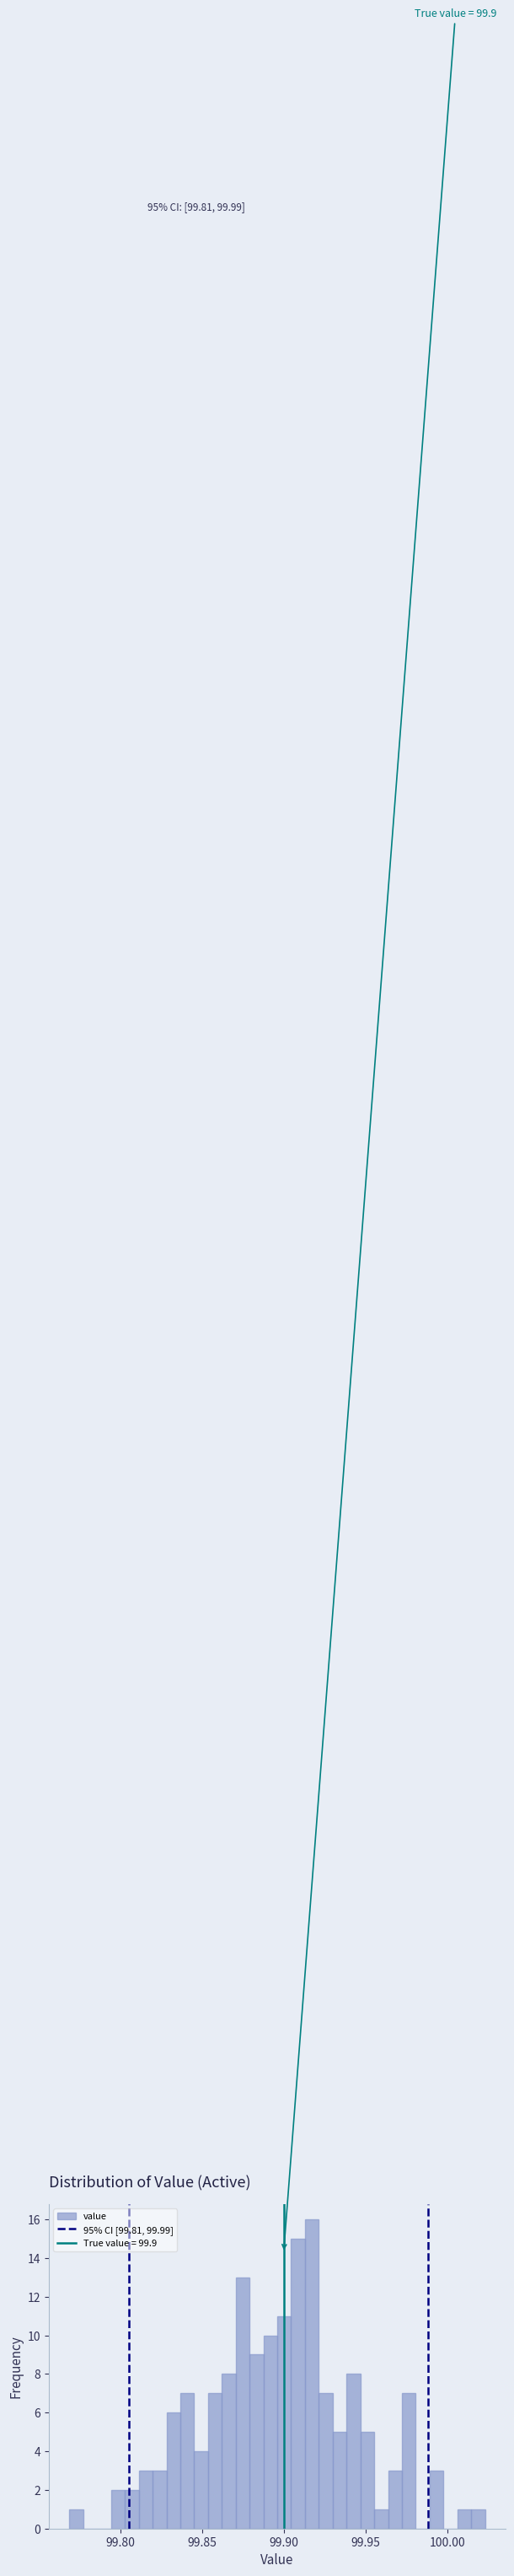

Around what value on the x-axis is the tallest bar? Give the approximate position of its centre, as read against the axis.

99.915